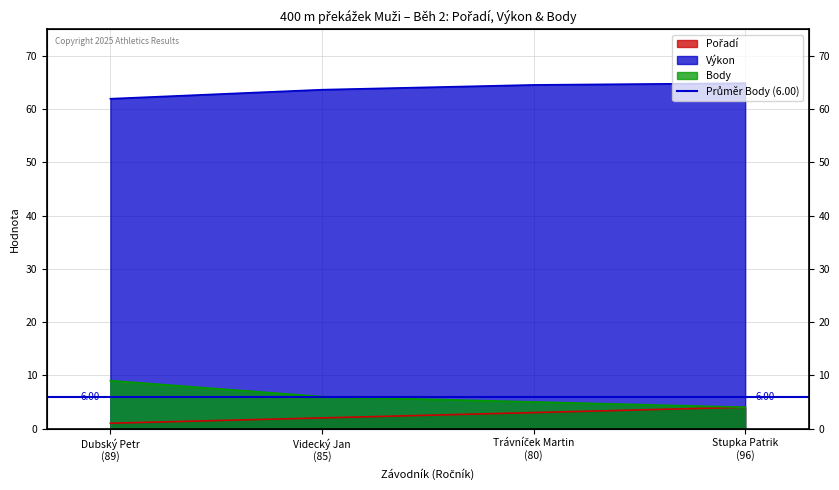

True or false: Body and Výkon intersect in this chart.

False